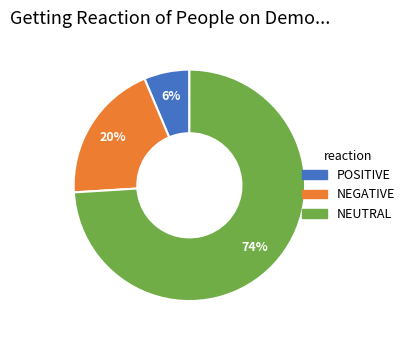

To the nearest percent, what is the average slice percentage?

33%